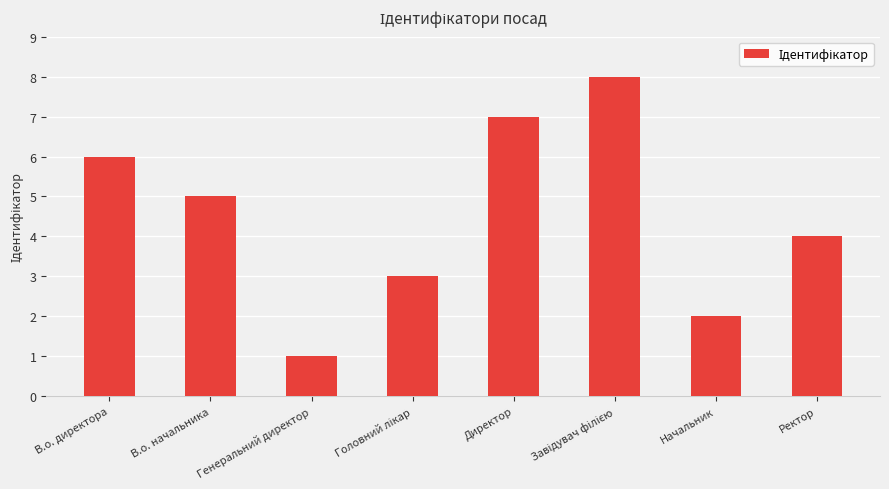

Is it true that the value at В.о. директора is 3?

False